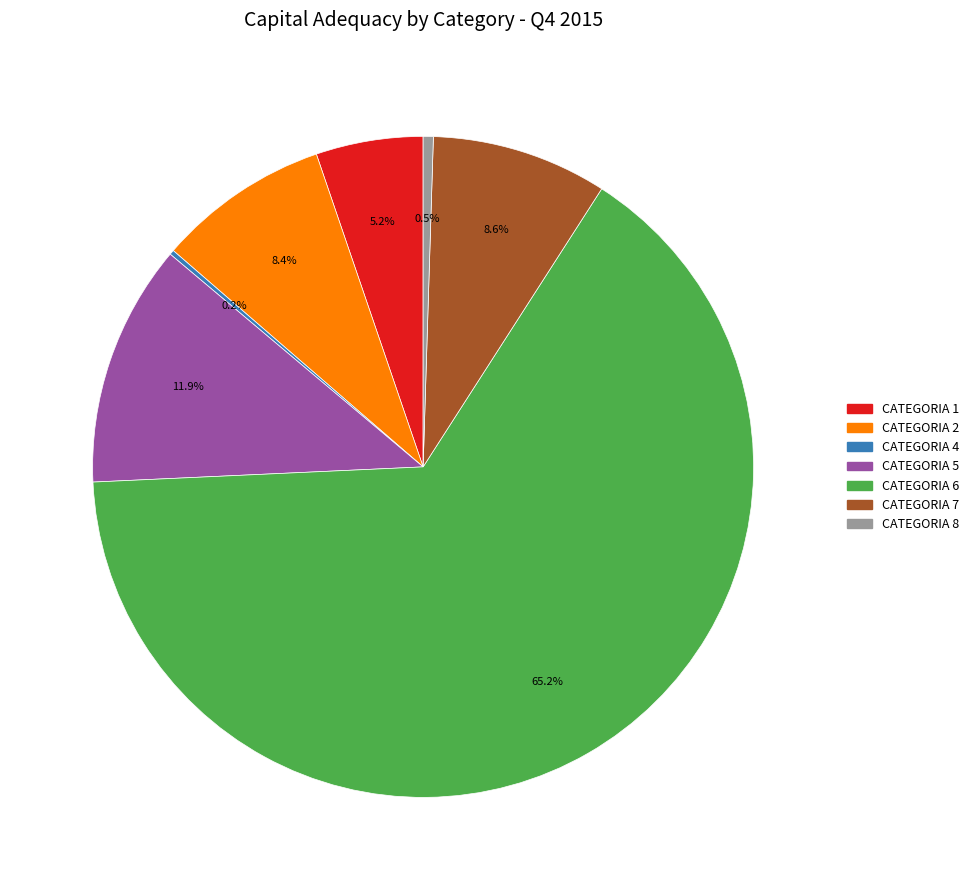

Is there a majority slice in this chart?

Yes